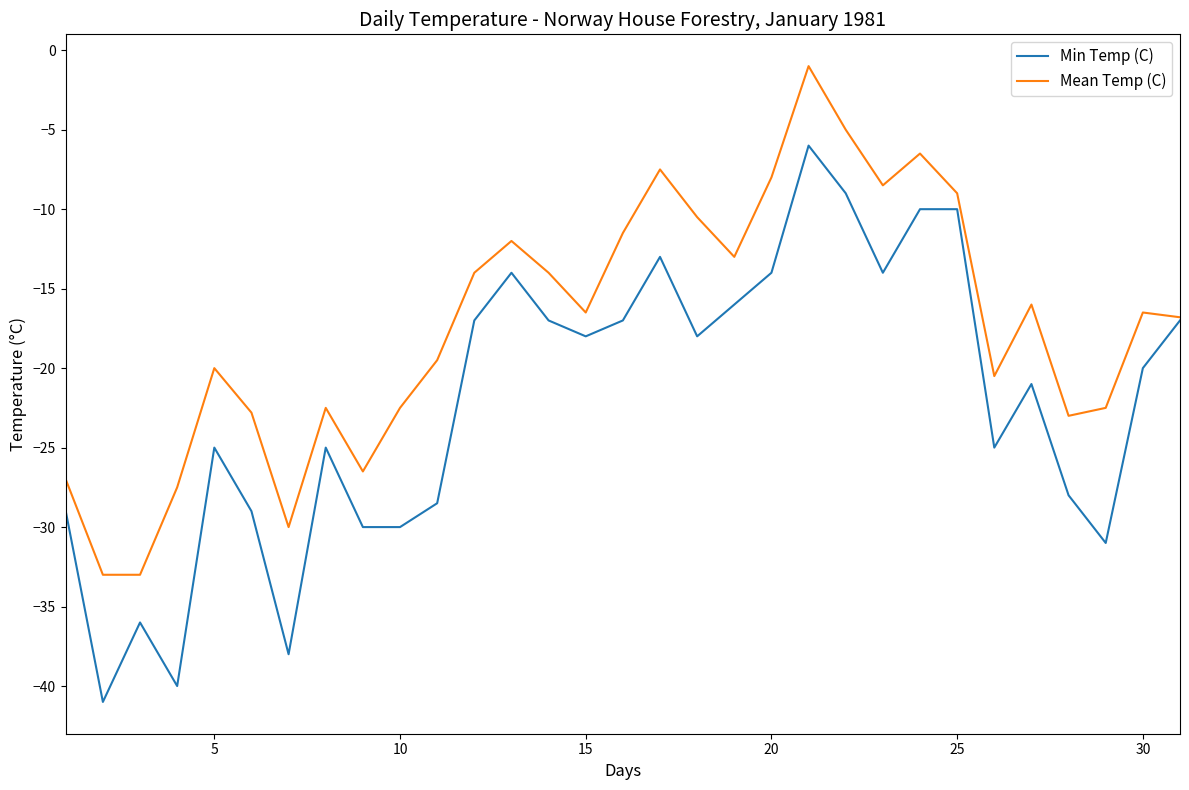

What is the minimum value shown in the chart?

-41.0